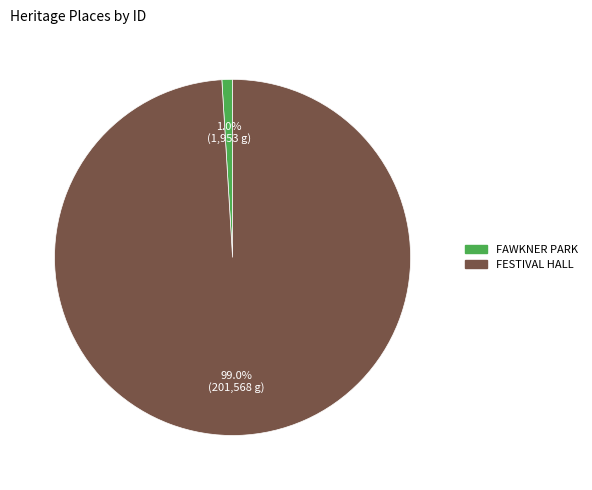

The FAWKNER PARK slice represents 1% of the pie. True or false?

True